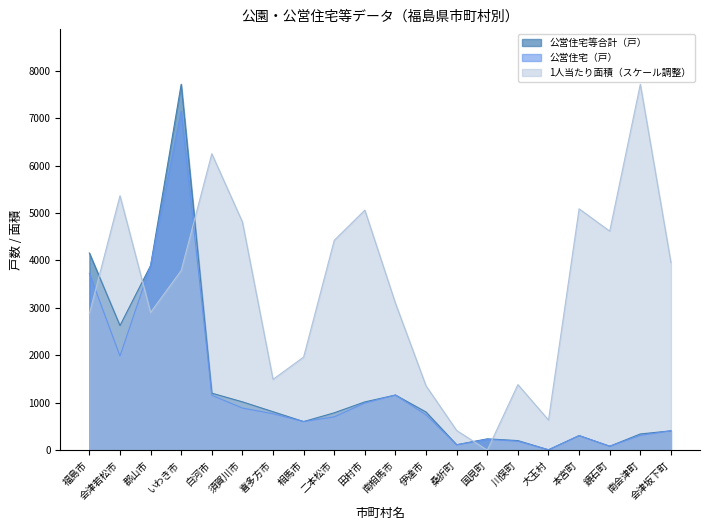

Rank the series by their maximum value, from lowest to highest.

公営住宅（戸）, 公営住宅等合計（戸）, 1人当たり面積(J+K)/I